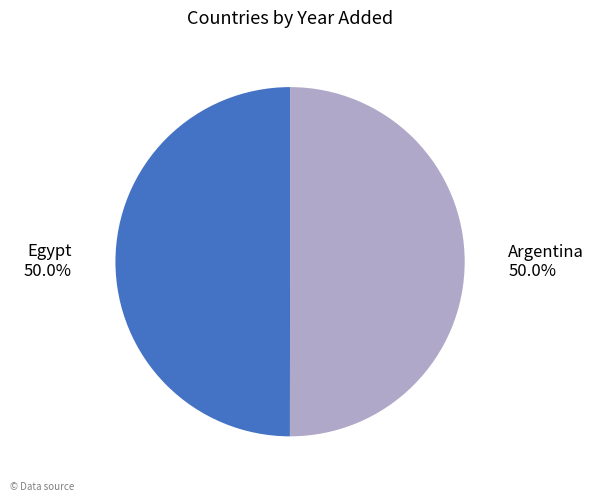

Combined, what portion of the pie is Egypt and Argentina?

100.0%